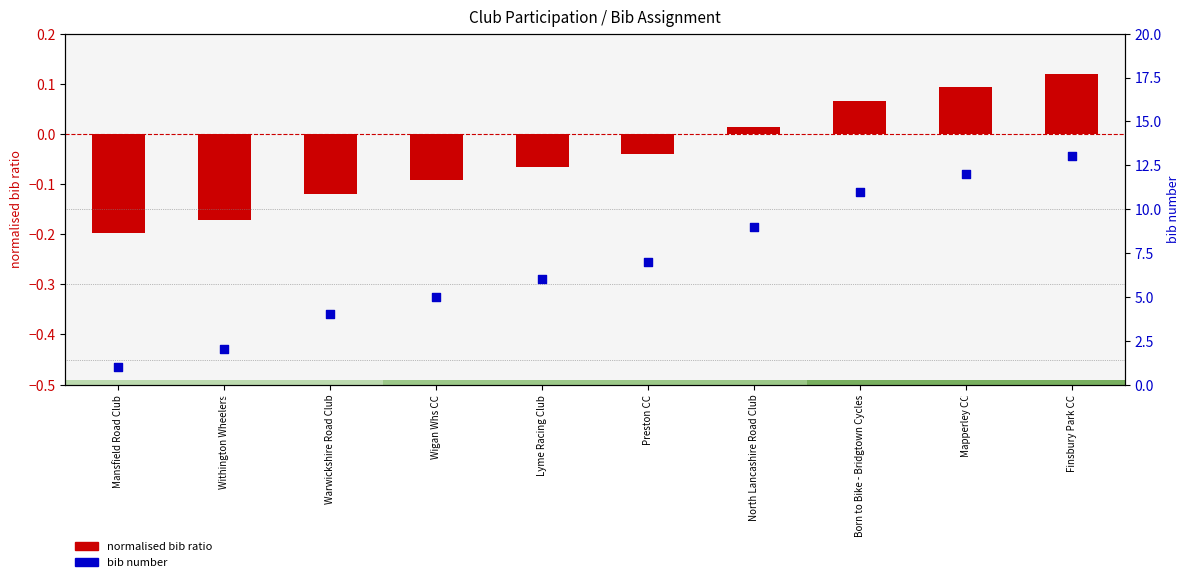

Which series contains the lowest Y value?

bib (normalised)